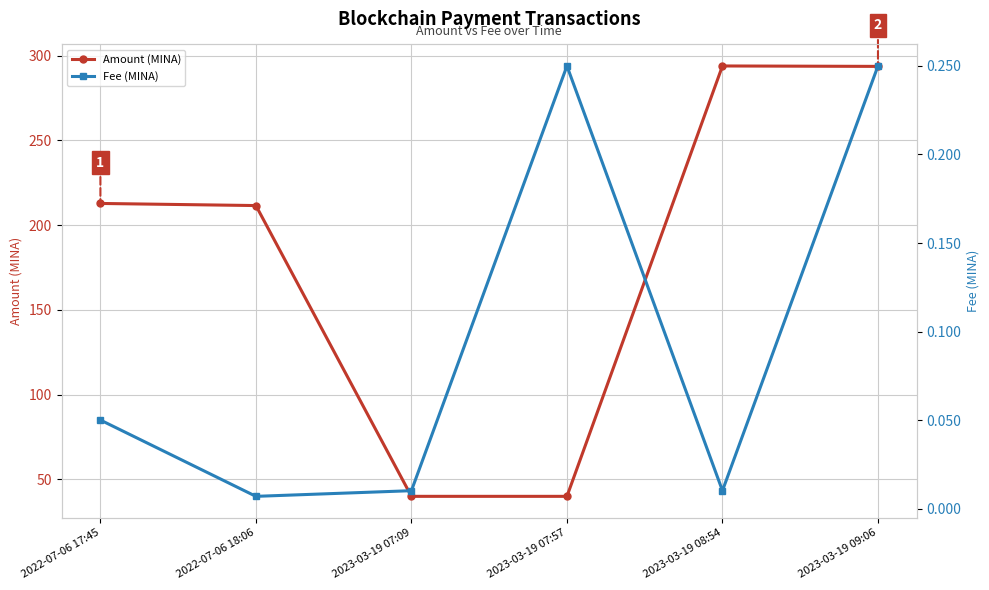

What position from the left is 2022-07-06 17:45?

1